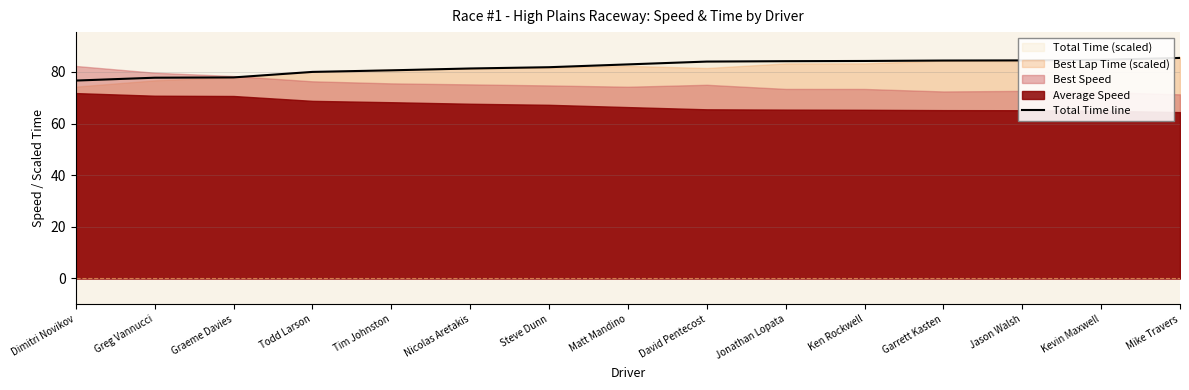

List the labels in order of value, largest first.

Mike Travers, Kevin Maxwell, Jason Walsh, Garrett Kasten, Ken Rockwell, Jonathan Lopata, David Pentecost, Matt Mandino, Steve Dunn, Nicolas Aretakis, Tim Johnston, Todd Larson, Graeme Davies, Greg Vannucci, Dimitri Novikov